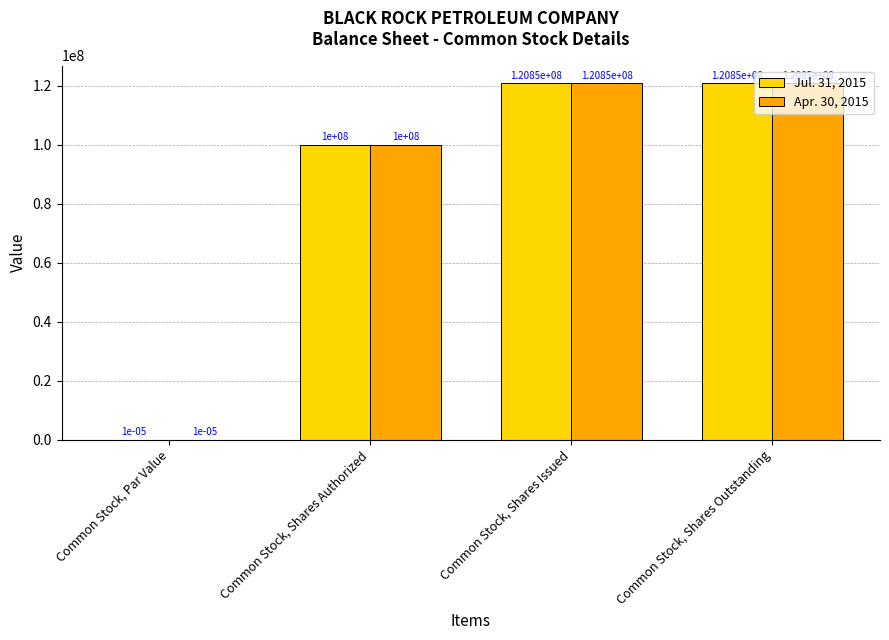

What is the sum of all Apr. 30, 2015 values?

341700000.0